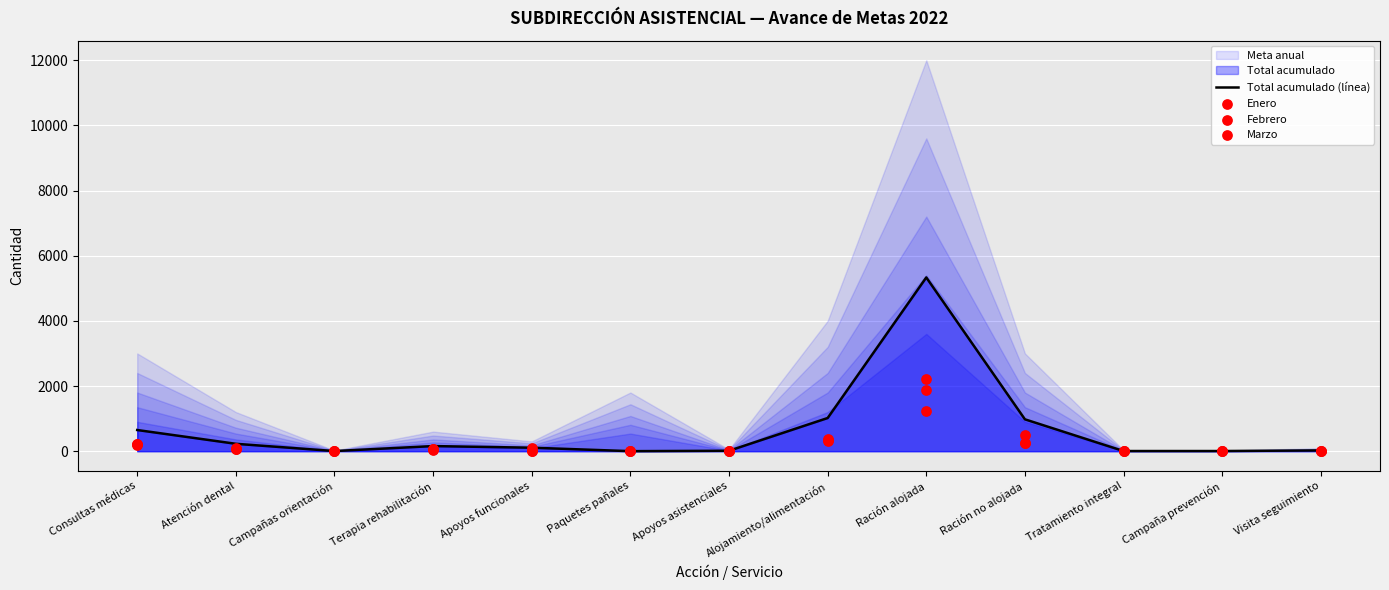

At how many categories does at least one series exceed 2839?

1